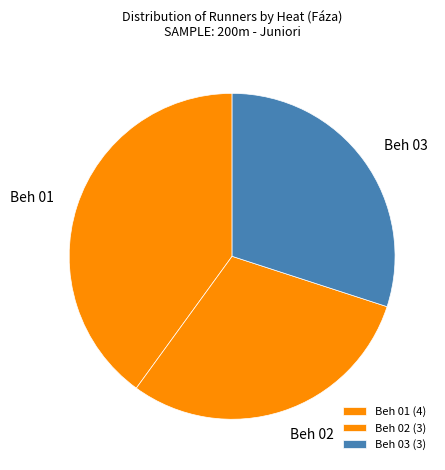

Which has a higher value, Beh 02 or Beh 01?

Beh 01